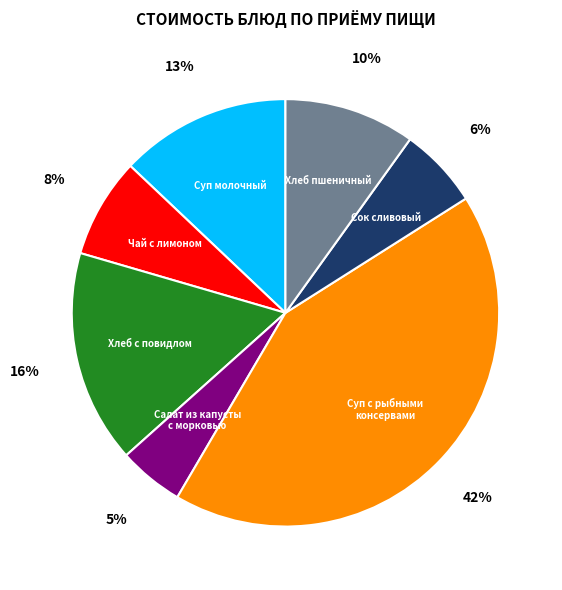

Is there any slice that represents more than half of the pie?

No